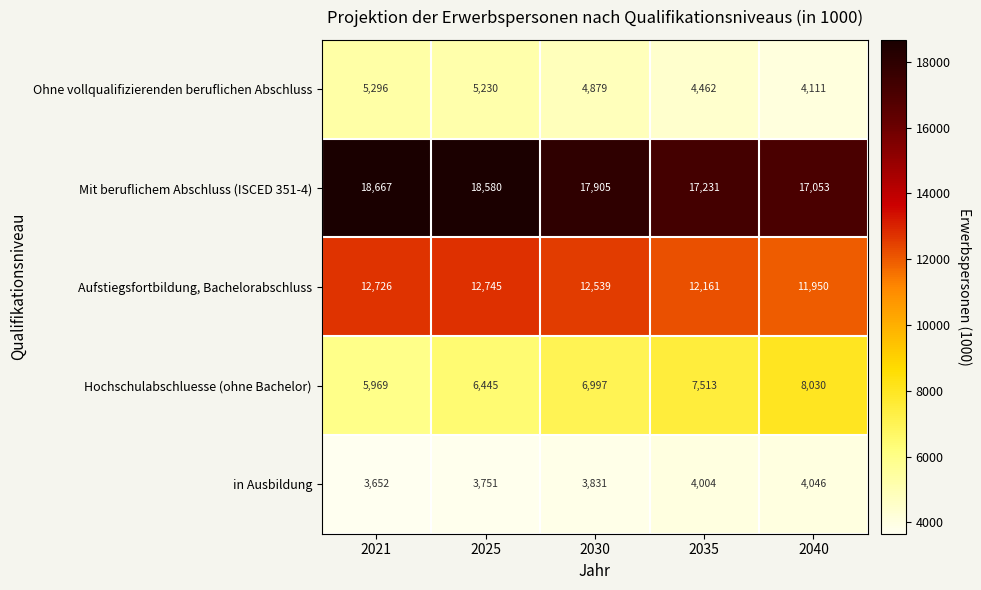

Which series has the widest spread of values?

Hochschulabschluesse (ohne Bachelor)